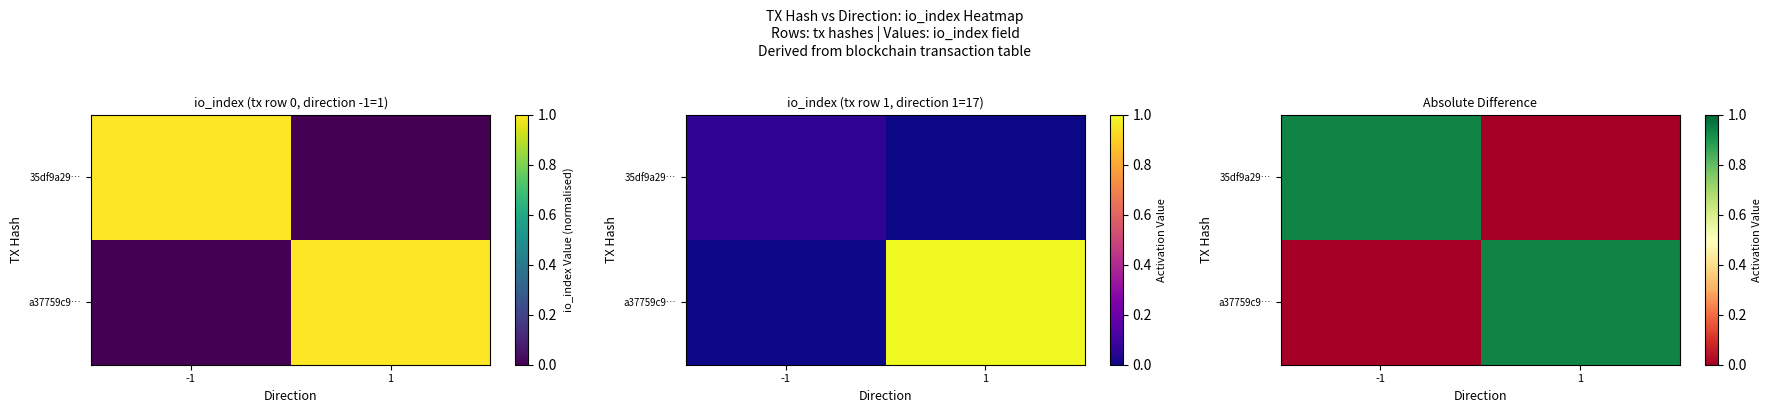

Is it true that 35df9a29… equals 0.4 at 1?

False